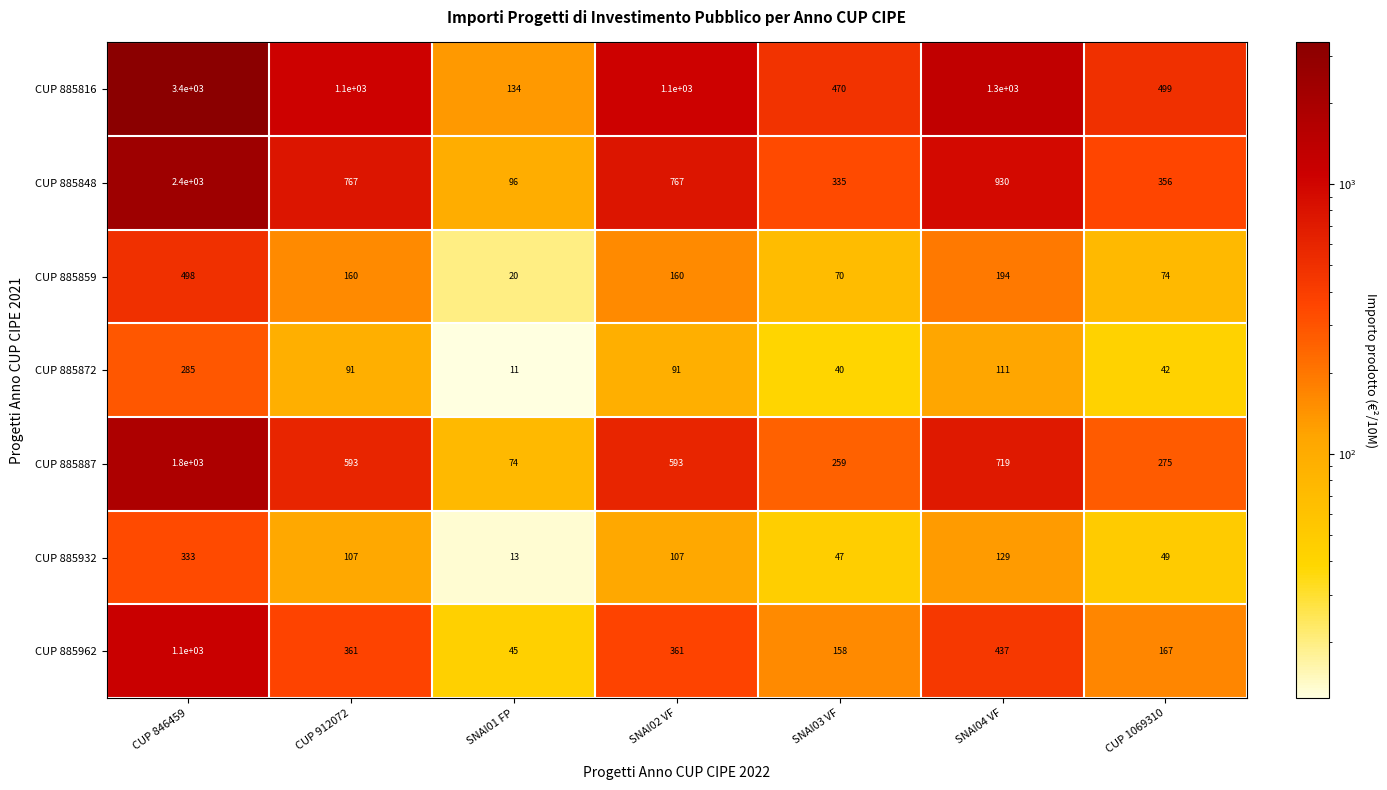

Which series has the widest spread of values?

CUP 885816